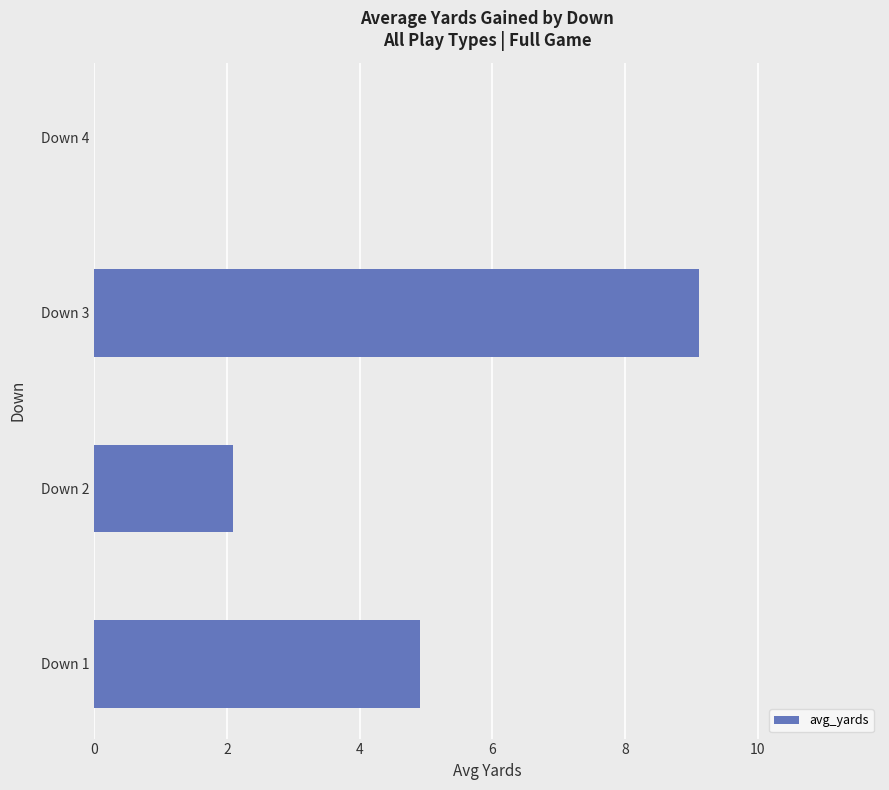

Is it true that the value at Down 4 is 2.8?

False